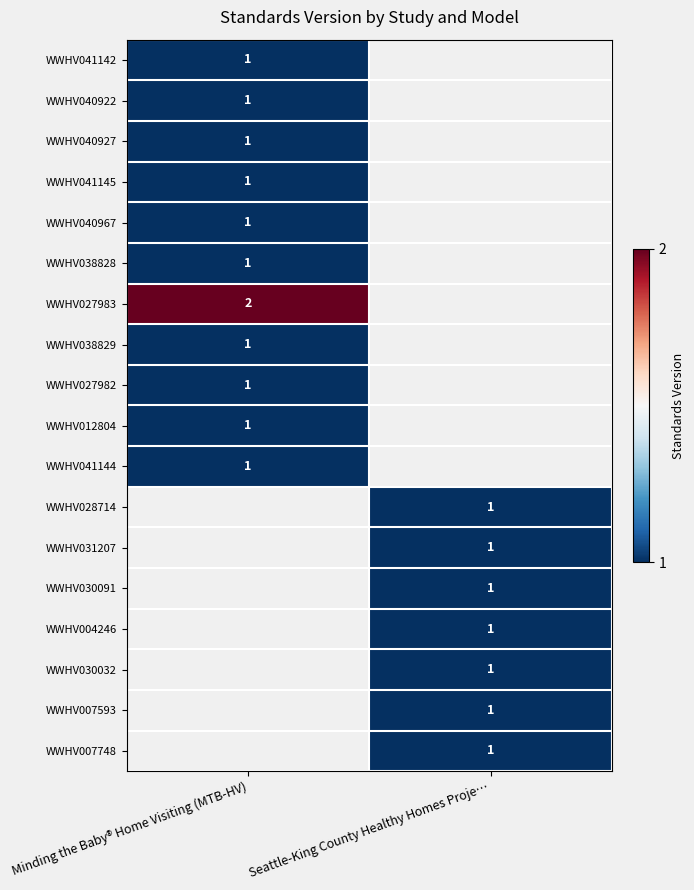

Is it true that WWHV031207 equals 0 at Seattle-King County Healthy Homes Proje…?

False